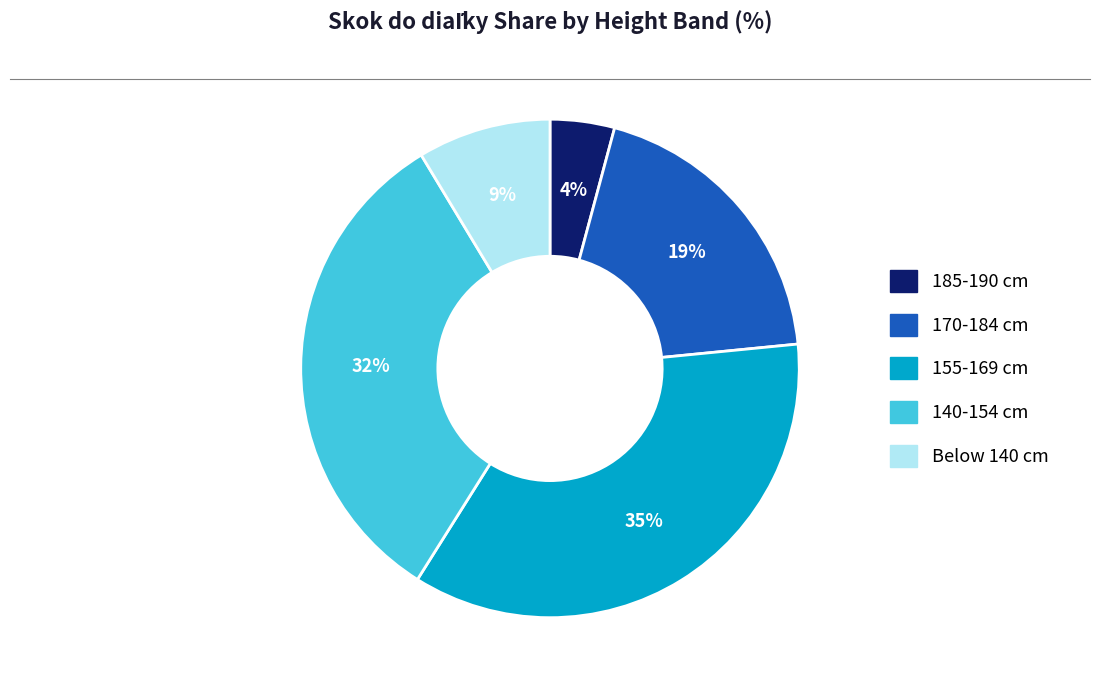

Is there any slice that represents more than half of the pie?

No